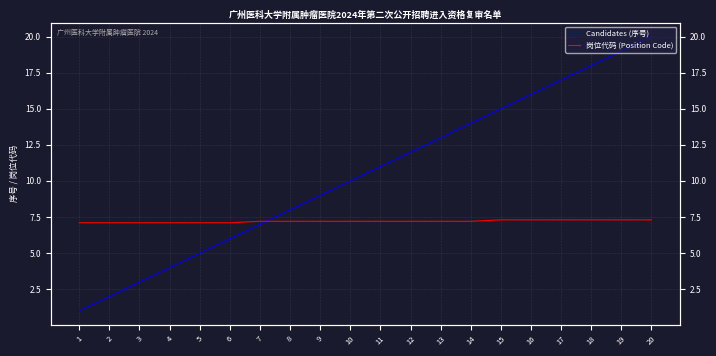

Rank the series at 1 from highest to lowest value.

岗位代码 (Position Code), Candidates (序号)